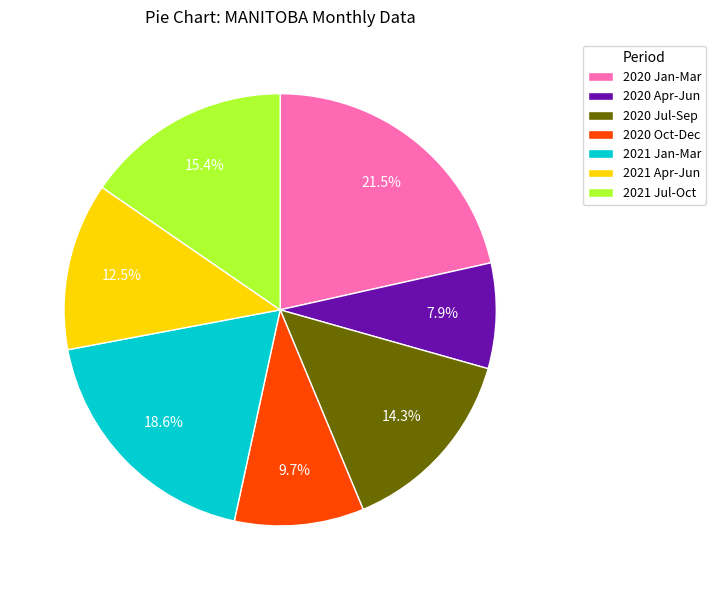

To the nearest percent, what is the difference between the largest and smallest slice percentages?

14%